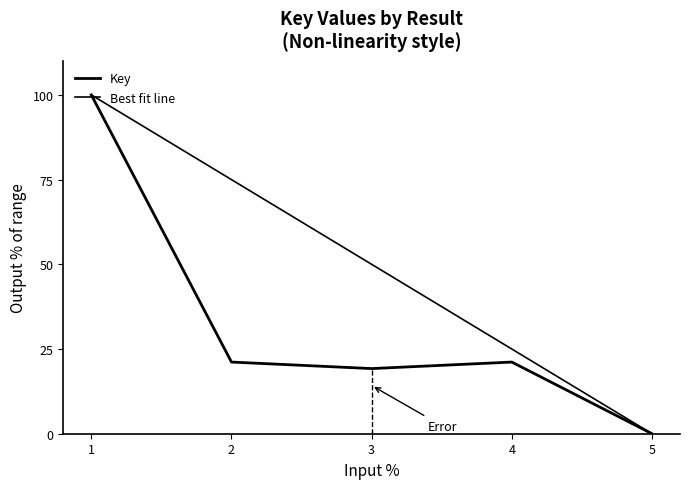

Does the chart display data point markers on the line(s)?

No